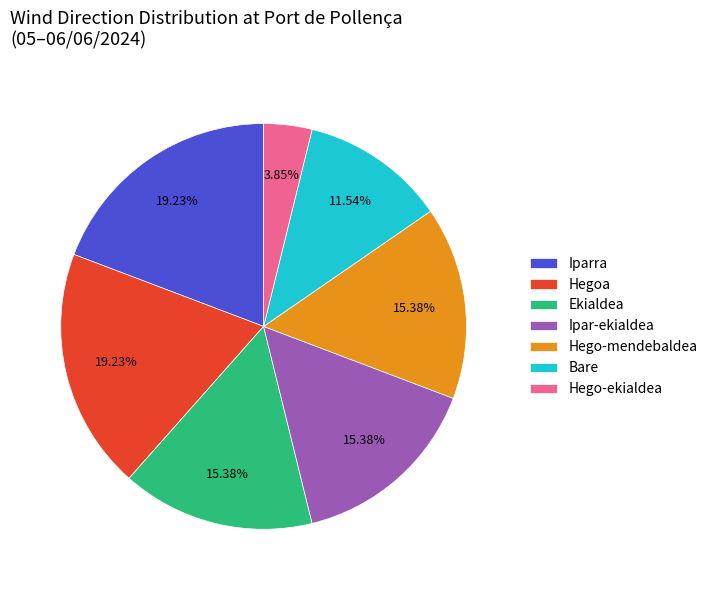

True or false: Bare accounts for 12% of the total.

True